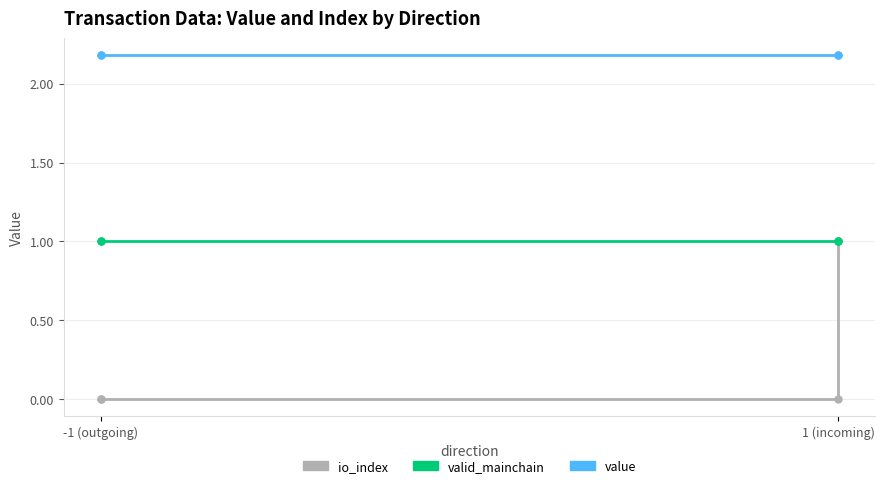

What are all the series names shown in the legend?

io_index, valid_mainchain, value